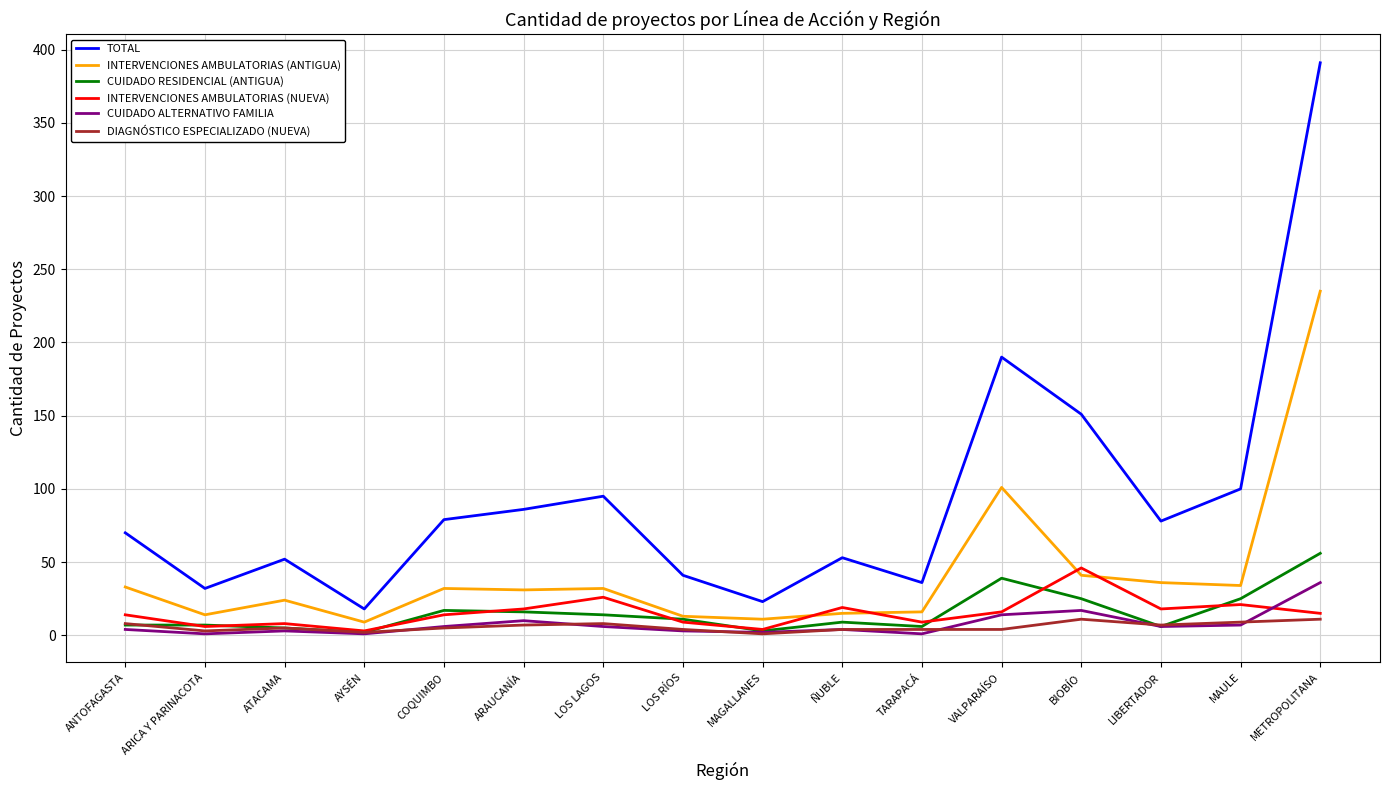

Which label corresponds to the largest value in the chart?

METROPOLITANA